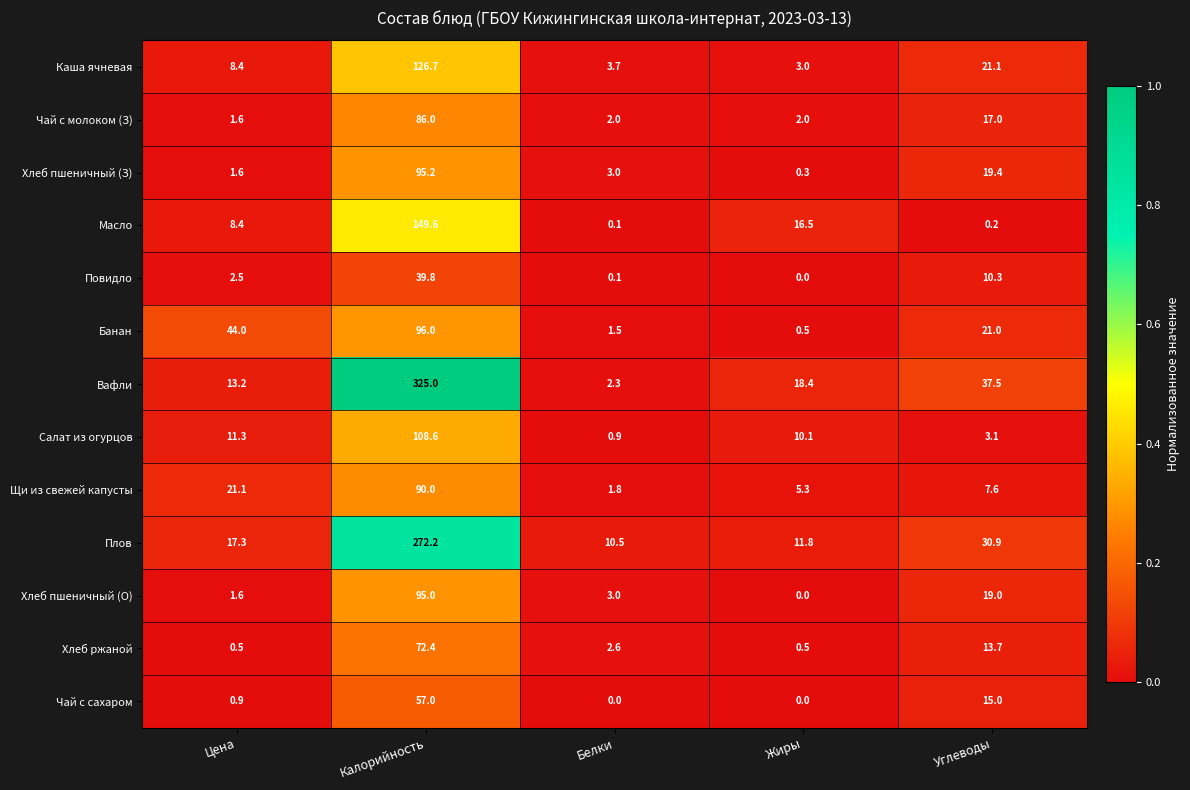

The Чай с молоком (З) series shows 17.0 at Углеводы. True or false?

True